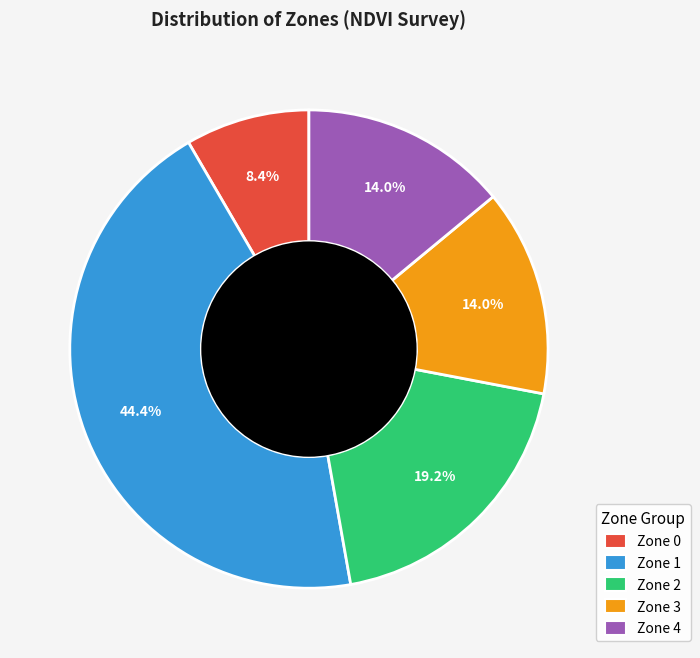

Do Zone 2 and Zone 4 together represent more than half of the pie?

No